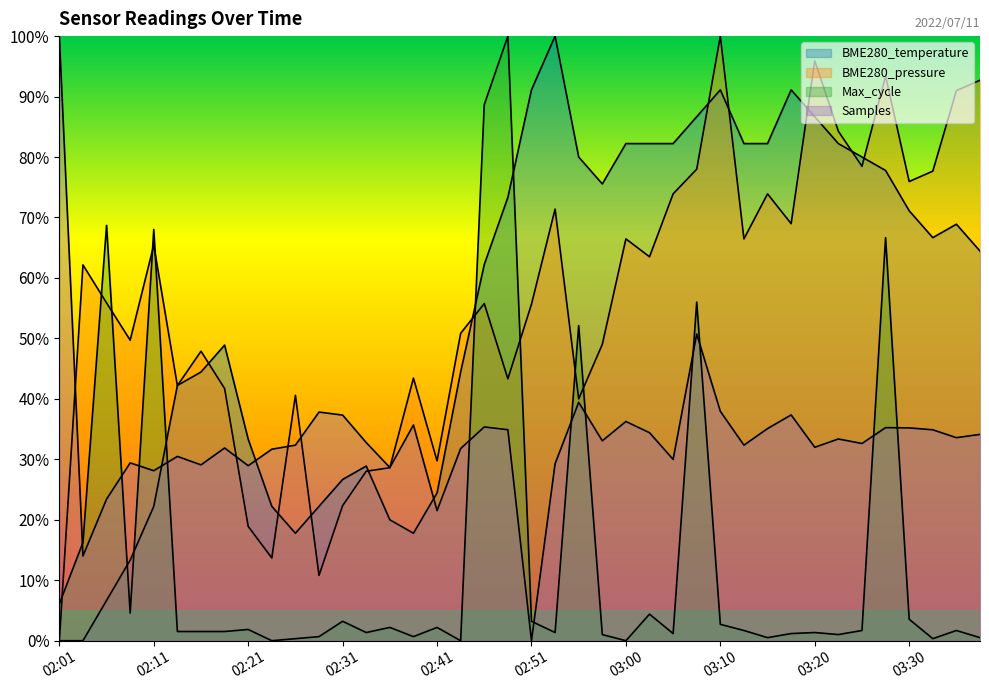

The chart shows a value of 49.4 at 03:00. True or false?

False